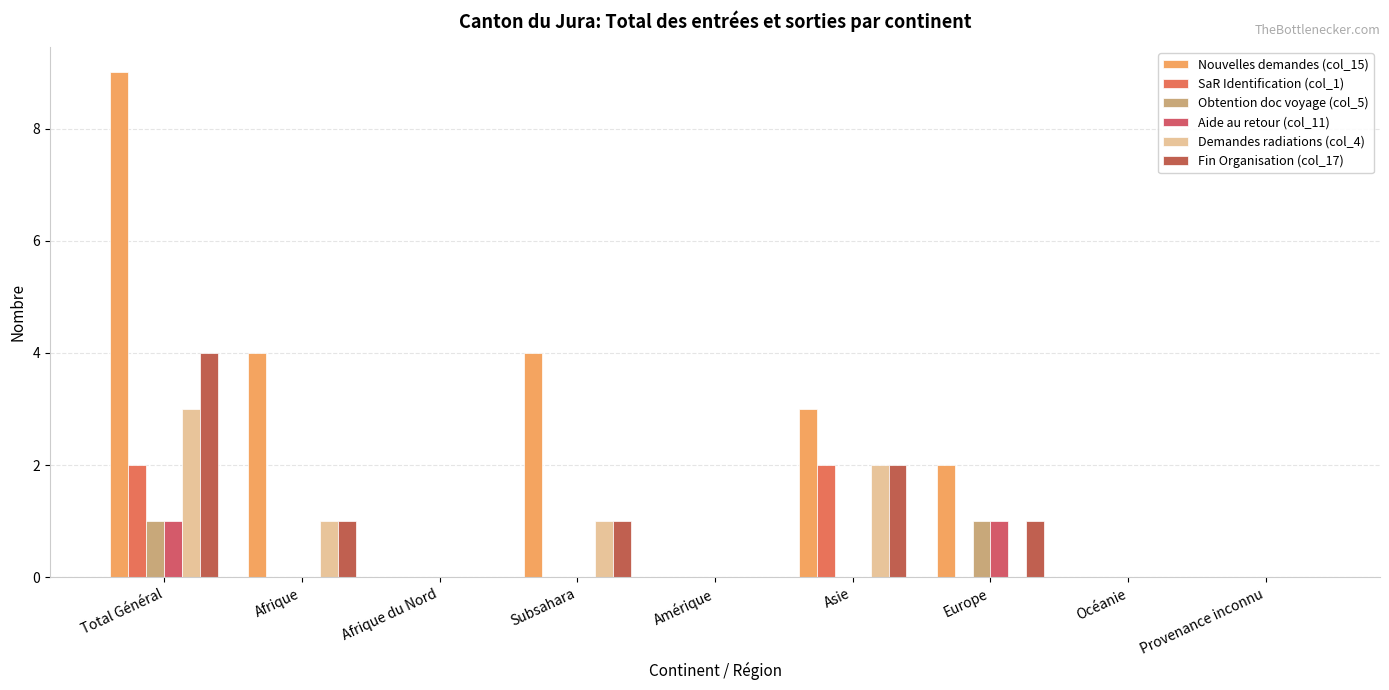

At which category is the sum across all series the highest?

Total Général